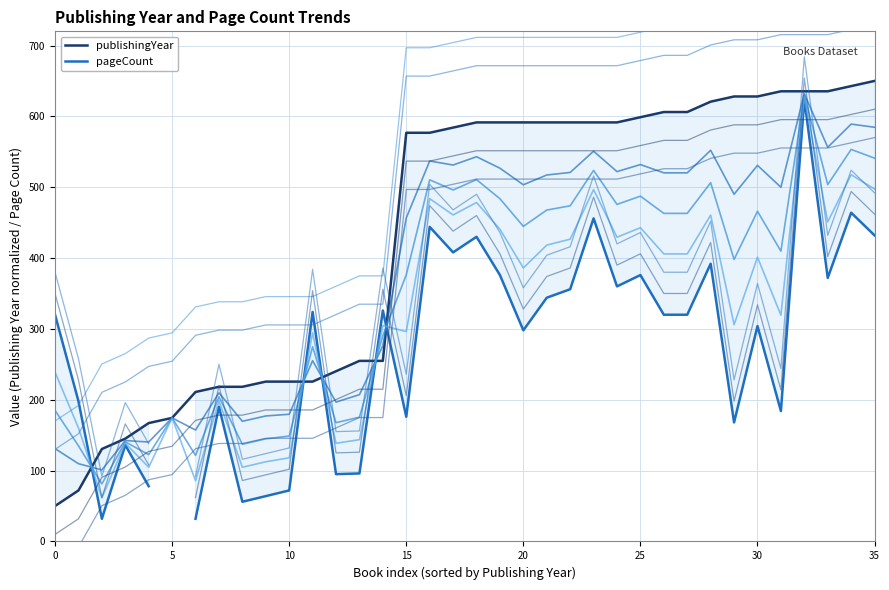

Is the value of publishingYear at 9 greater than the value of pageCount at 31?

Yes